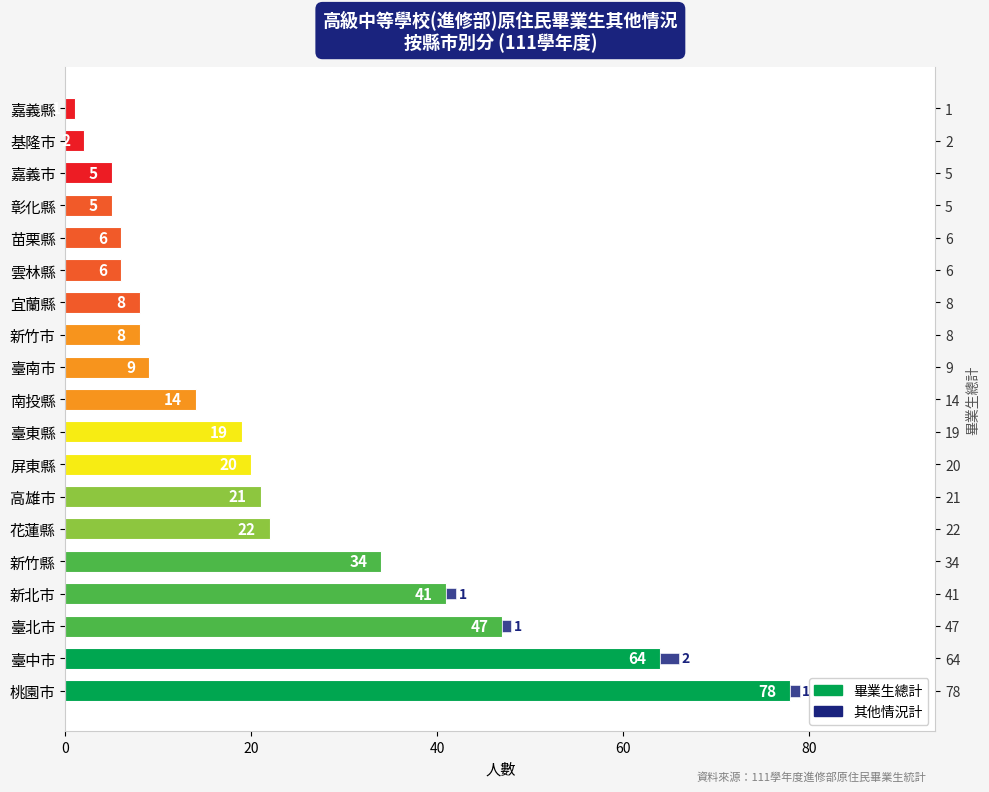

Count the 其他情況計 values in the range 0 to 1.

18